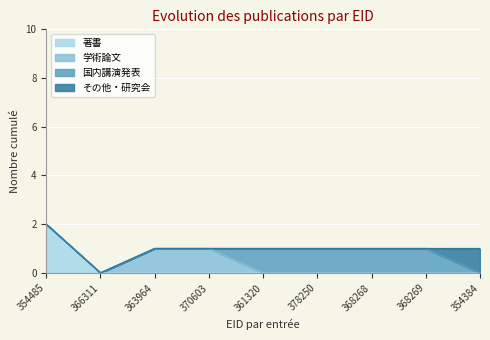

How many data points does each series have?

9